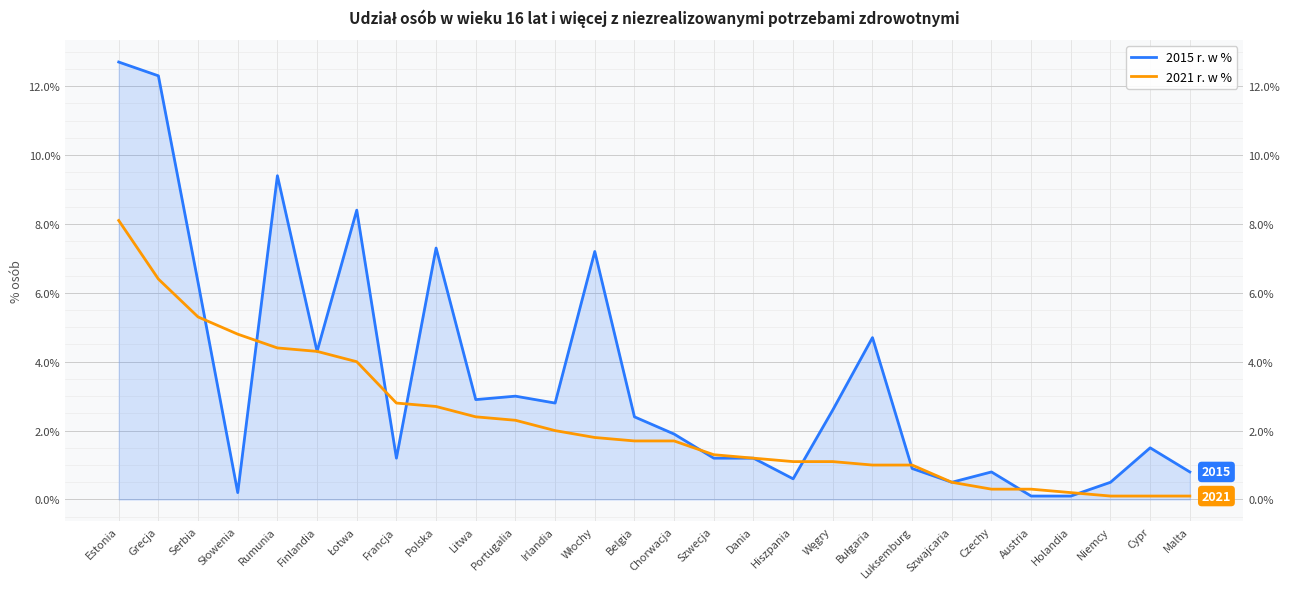

At Dania, list the series in order from smallest to largest.

2015 r. w %, 2021 r. w %